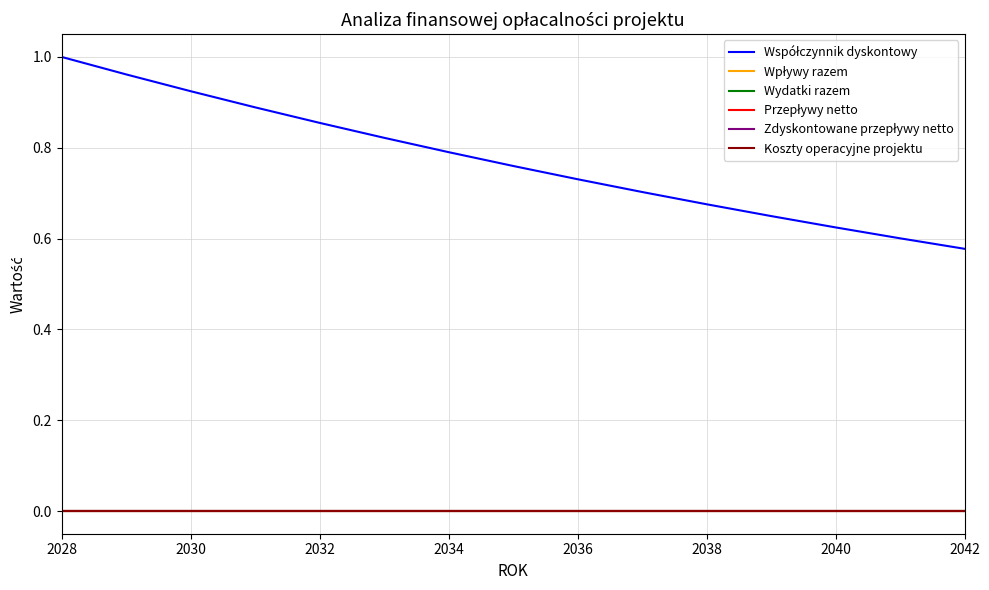

Where is Koszty operacyjne projektu nearest to the value 0?

2028